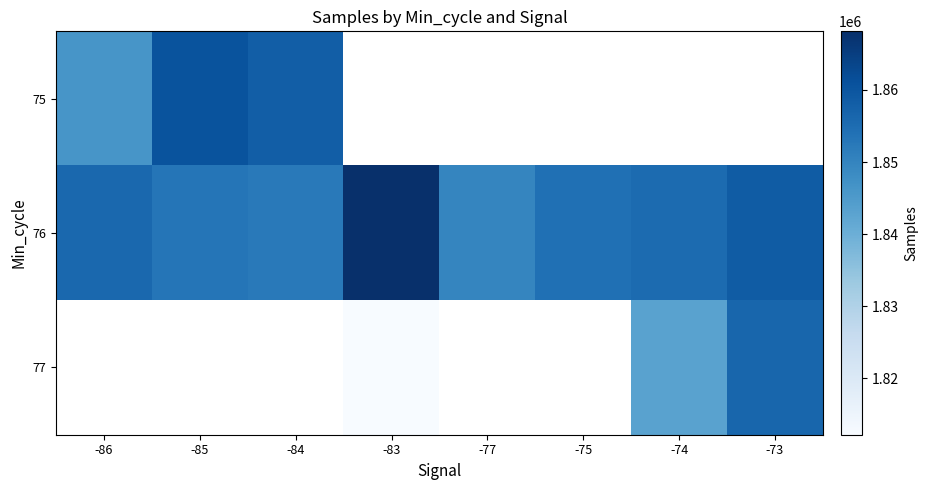

At how many categories does at least one series exceed 1849379?

8